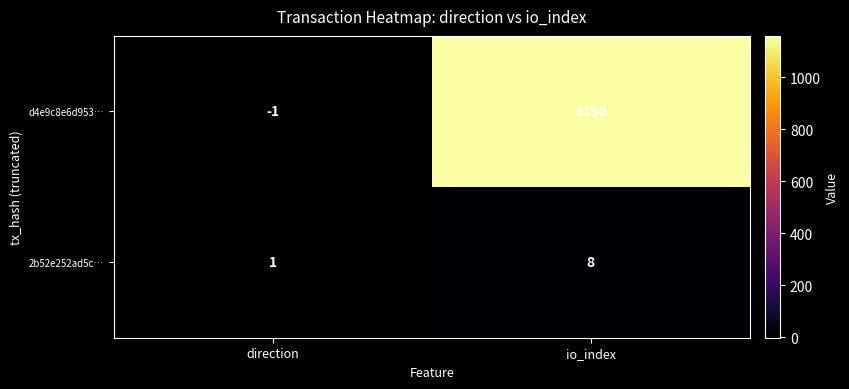

At how many categories does at least one series exceed 1056?

1